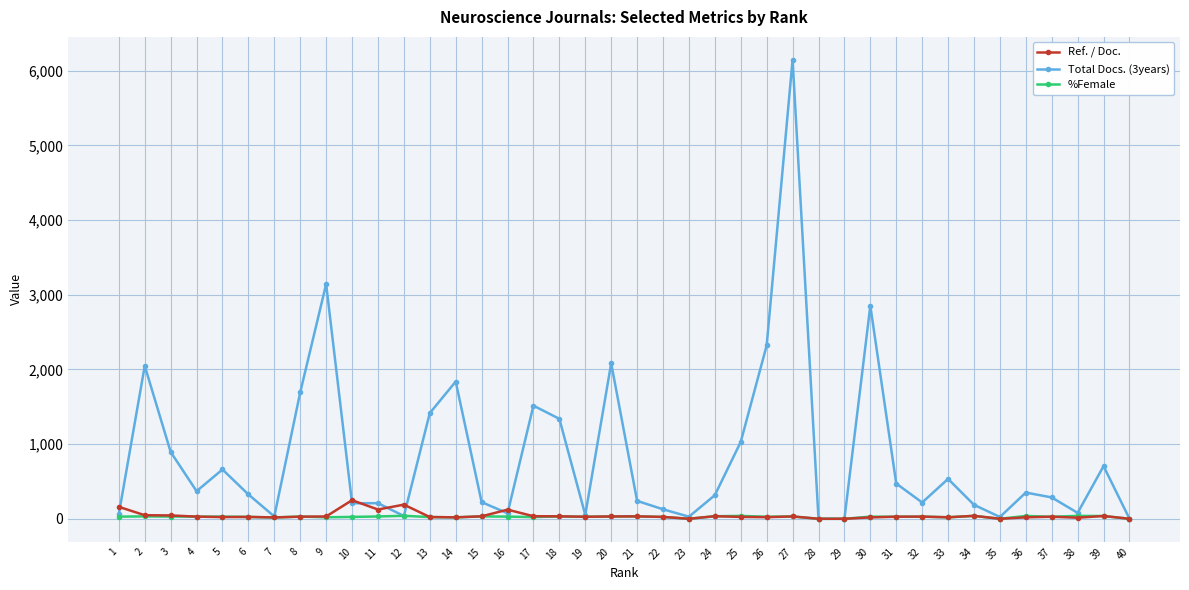

Which series has the largest range (max minus min)?

Total Docs. (3years)